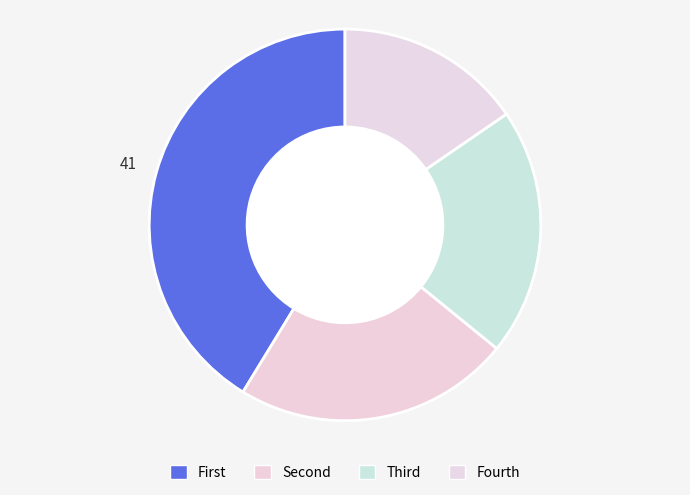

How many slices are in this pie chart?

4